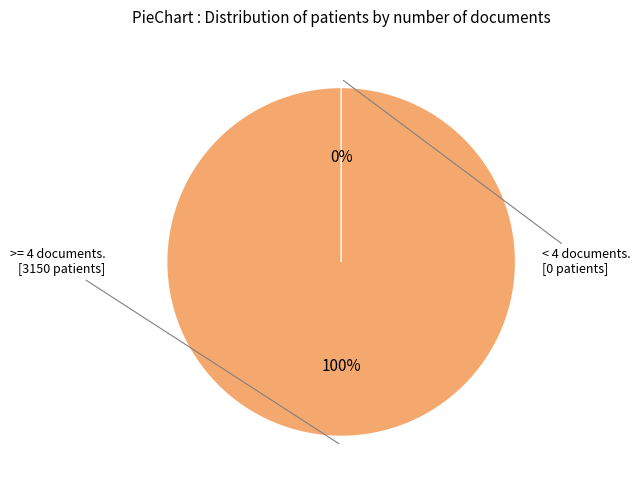

True or false: 17 accounts for 21% of the total.

True